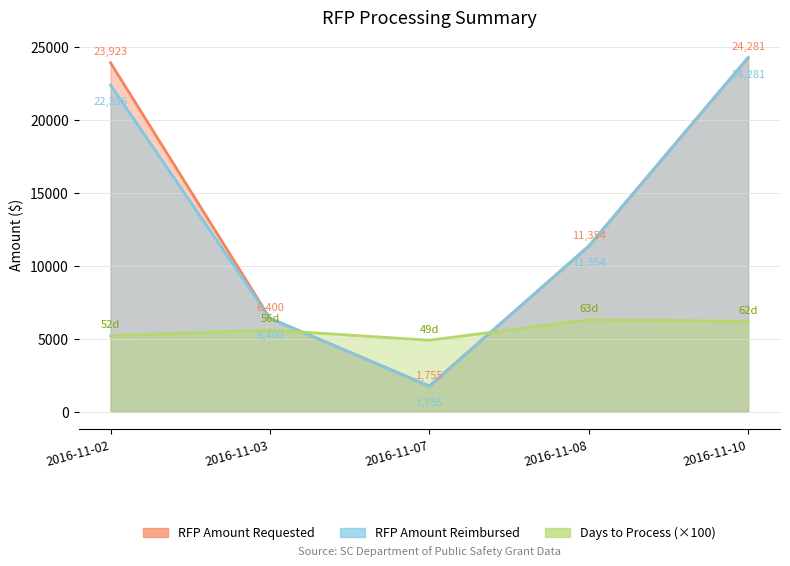

What is the sum of the RFP Amount Reimbursed values at 2016-11-03 and 2016-11-02?

28796